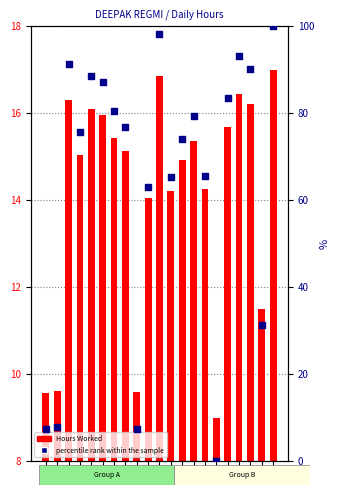

Is the value of percentile rank within the sample at 20 greater than the value of Hours Worked at 11?

Yes